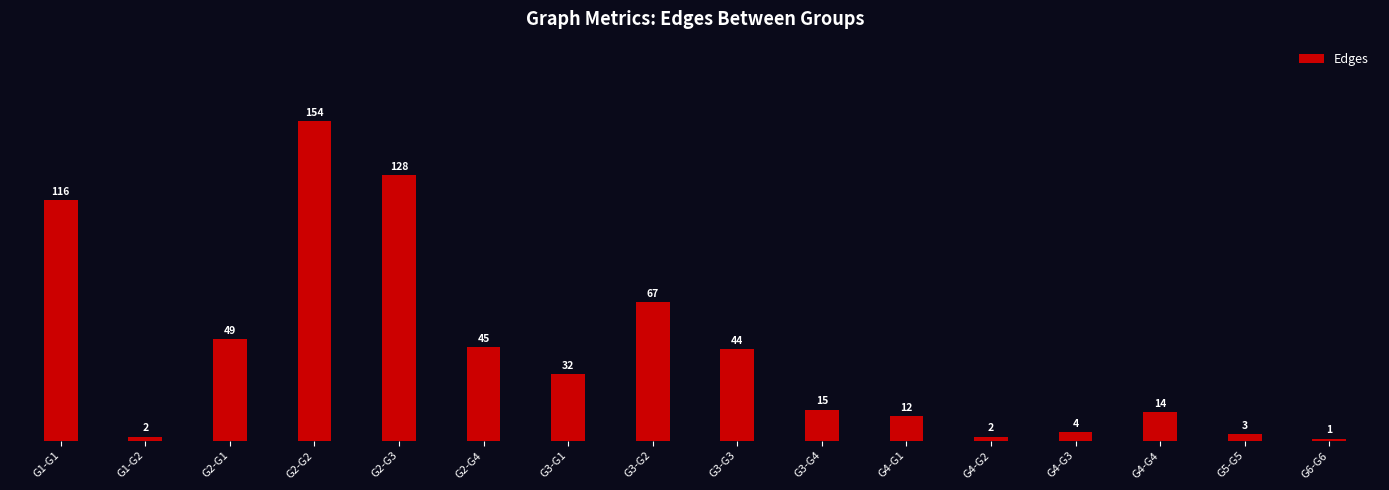

How many values are below 32?

8